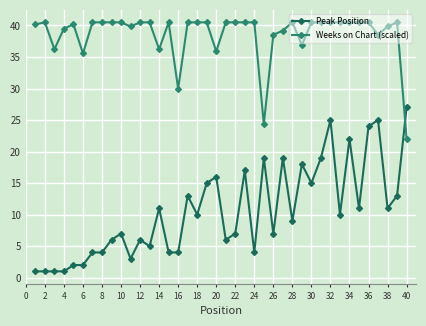

List the series in order of their peak value, highest first.

Weeks on Chart (scaled), Peak Position